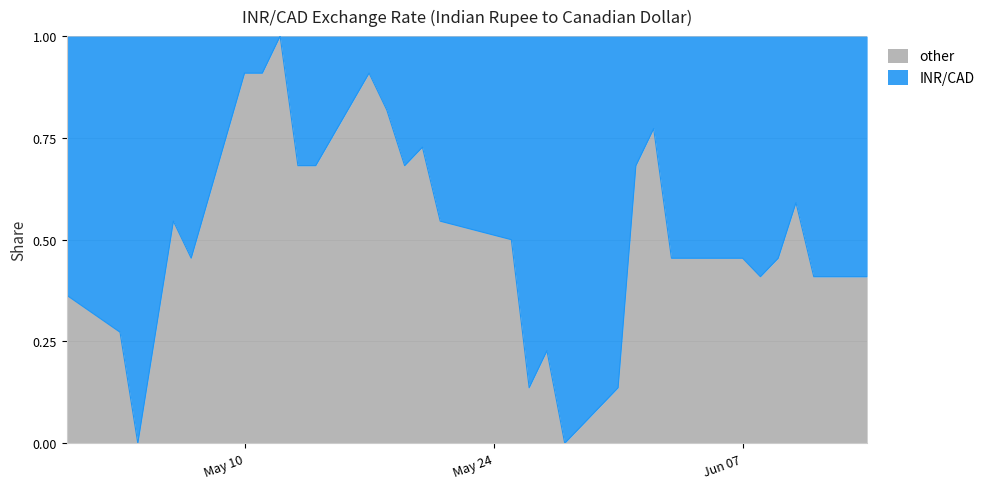

What is the change in value from 2021-05-17 to 2021-06-11?

-0.5